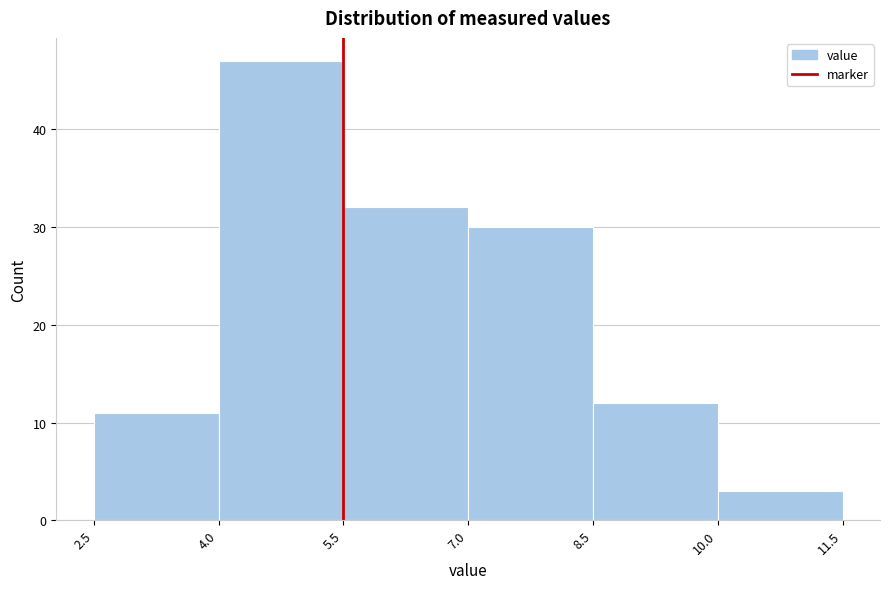

What is the height of the bar covering 2.5 to 4.0 on the x-axis? The values are not printed on the chart, so give them approximately, as read against the axis.

11